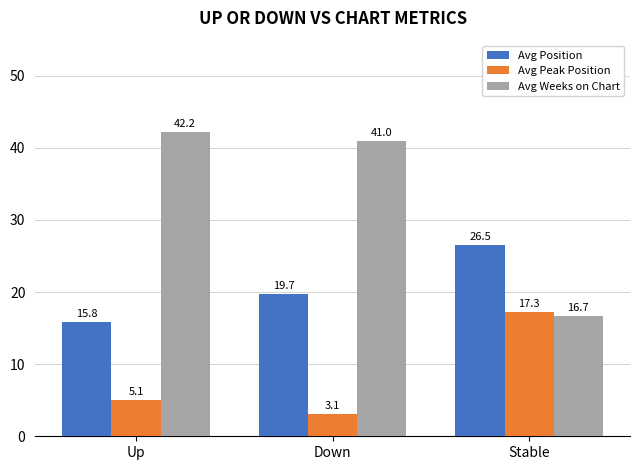

Where does the Avg Position series first go above 19?

Down